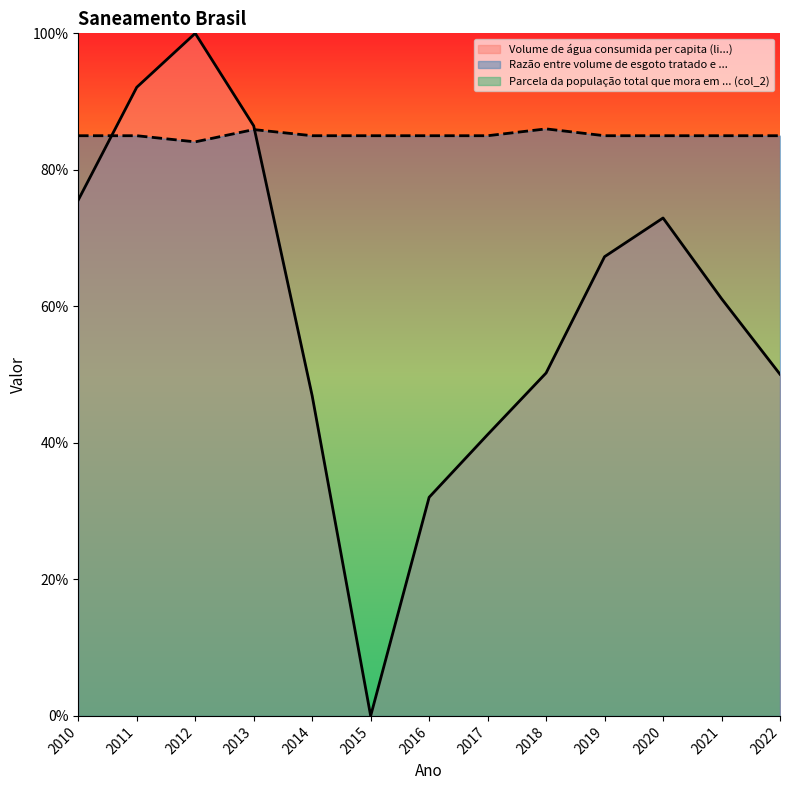

What is the total value across all series at 2021?

1.5